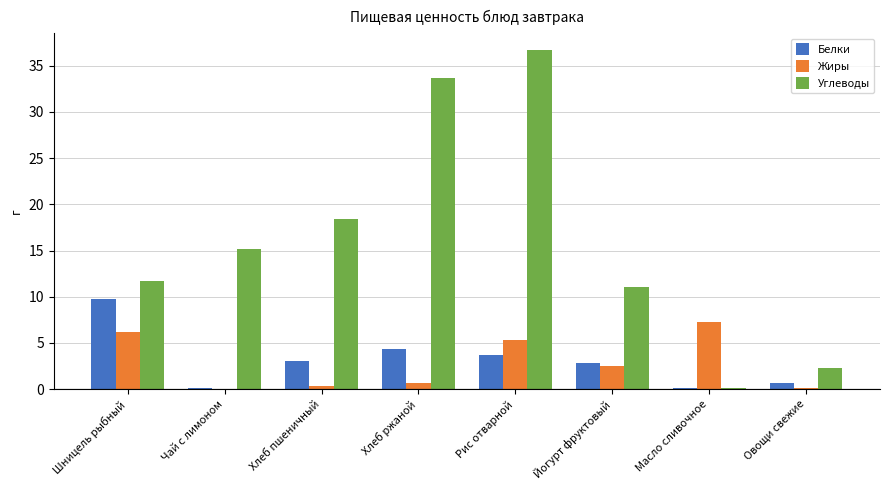

Are the bars grouped side by side (vs. stacked)?

Yes